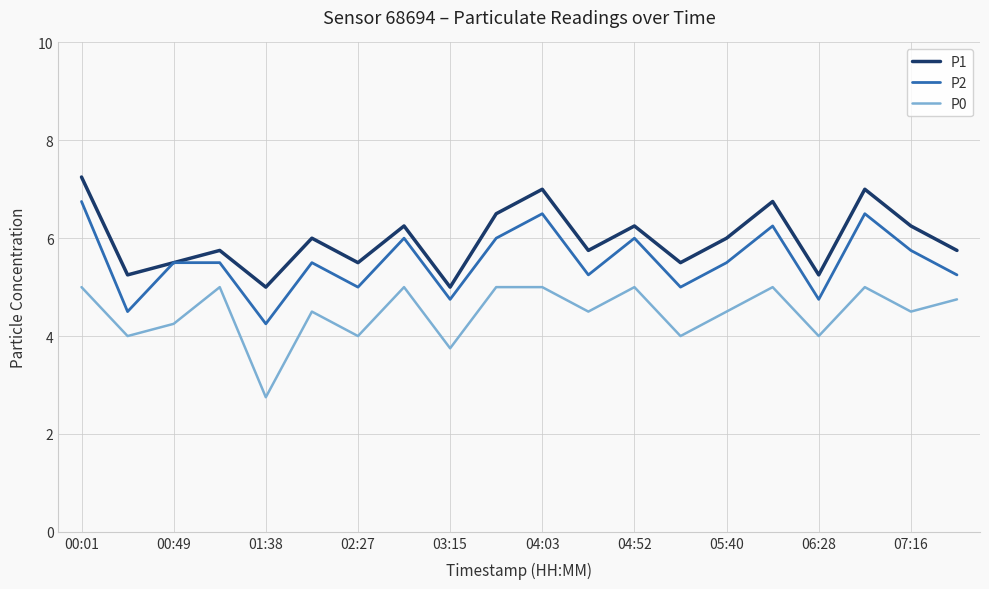

Which series has the largest range (max minus min)?

P2